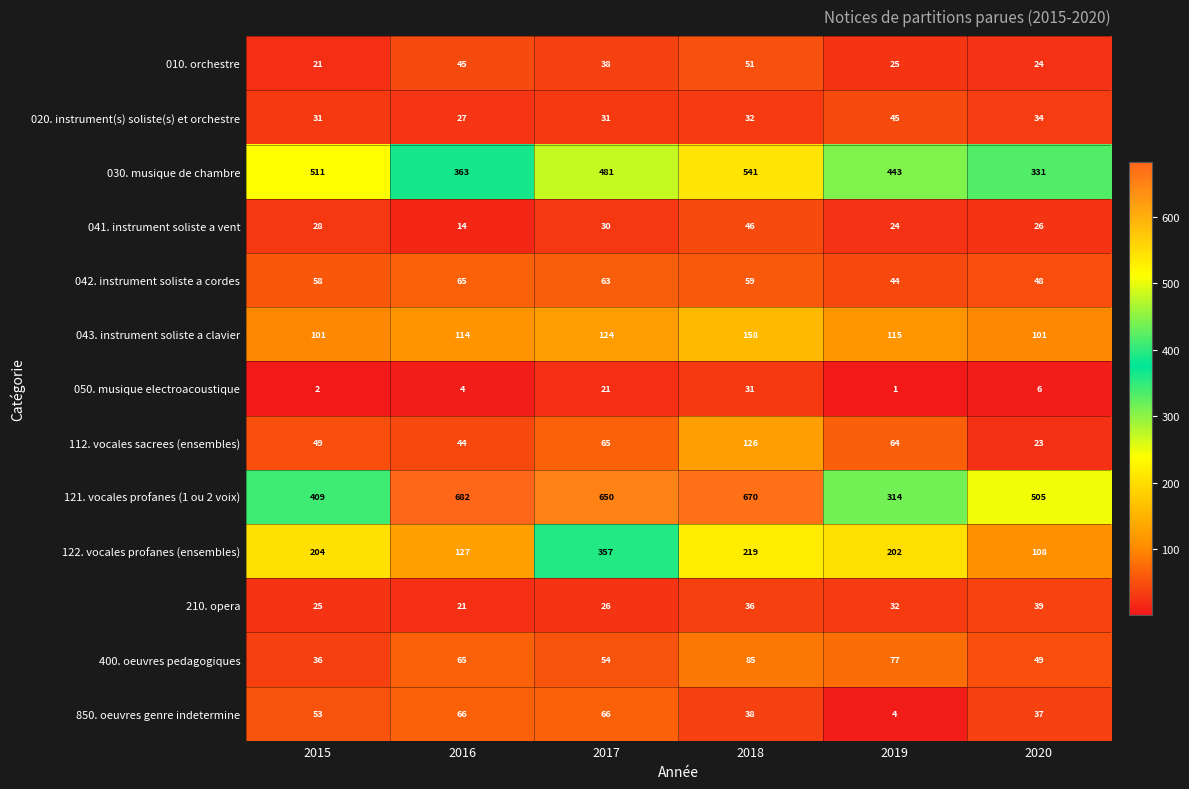

At which label is 210. opera closest to 30?

2019